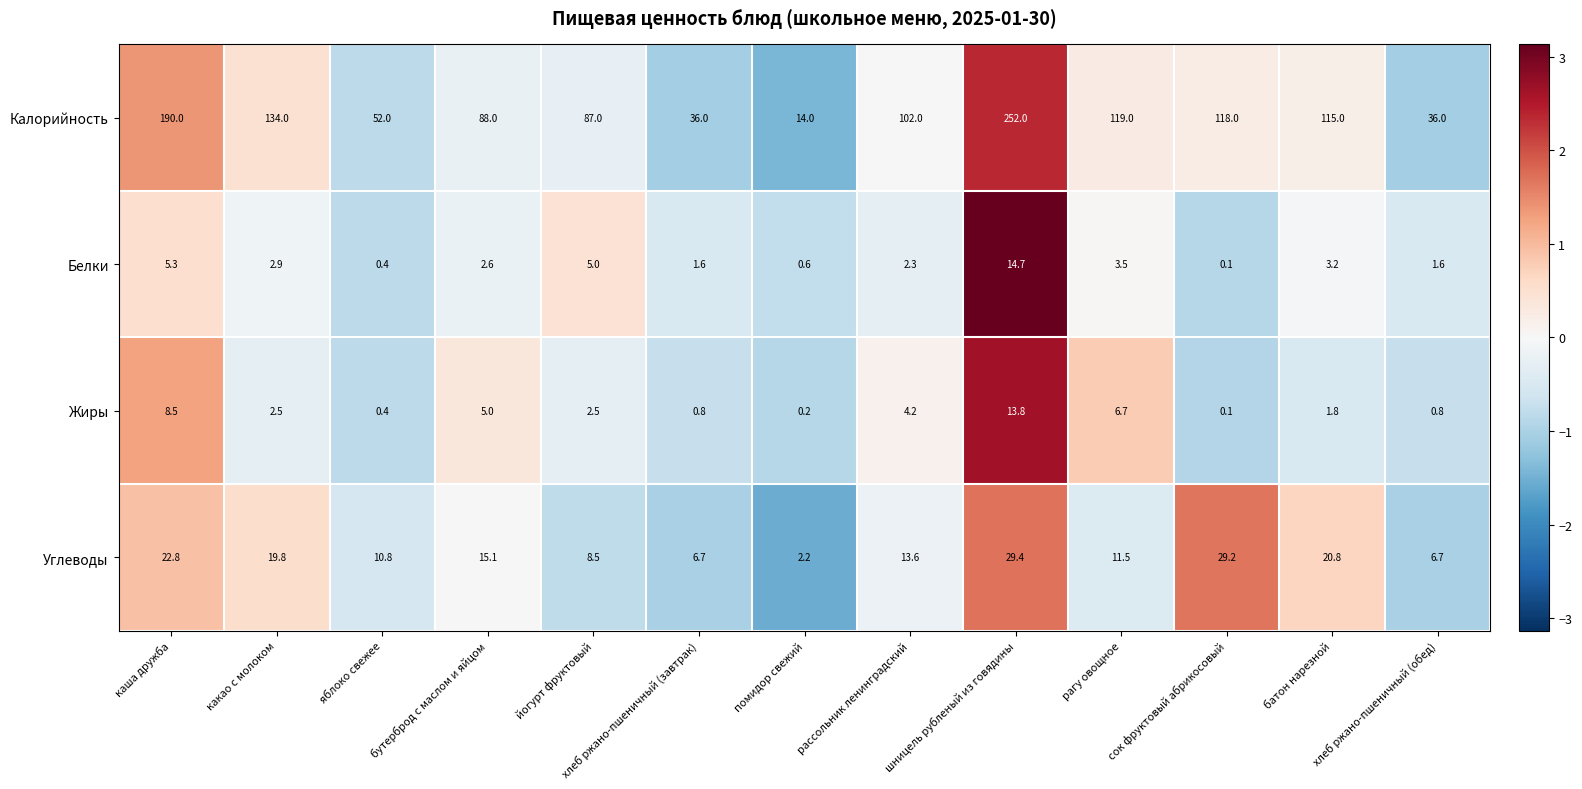

Which series has the widest spread of values?

Калорийность